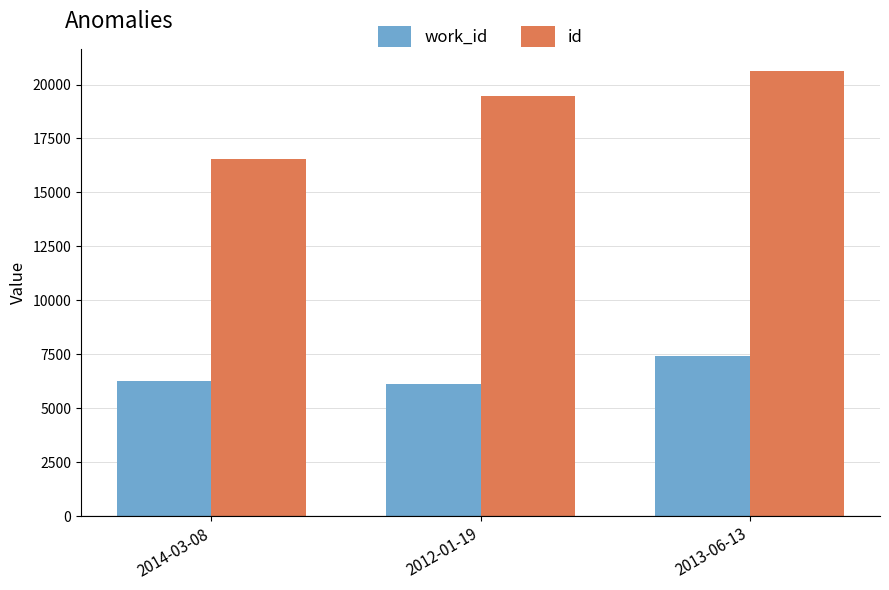

List the series in order of their peak value, lowest first.

work_id, id